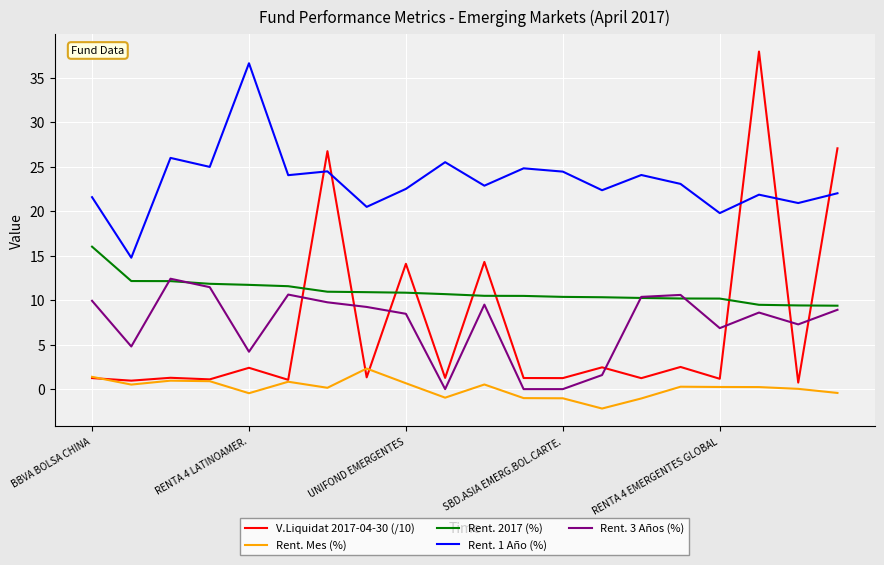

True or false: Rent. 2017 (%) and Rent. 1 Año (%) cross at least once.

False